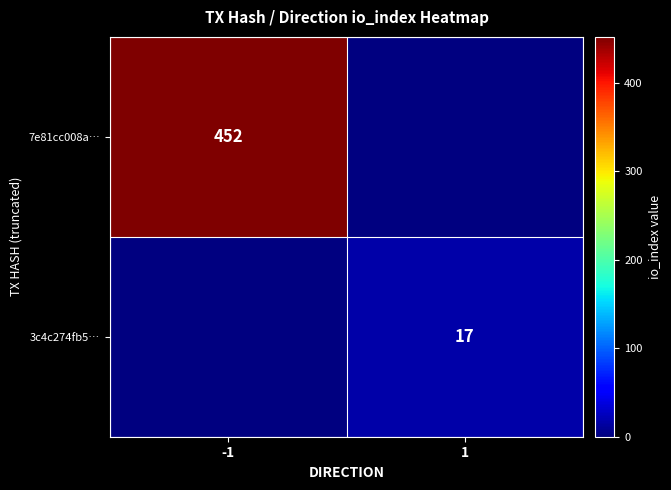

The 3c4c274fb5… series shows 17 at 1. True or false?

True